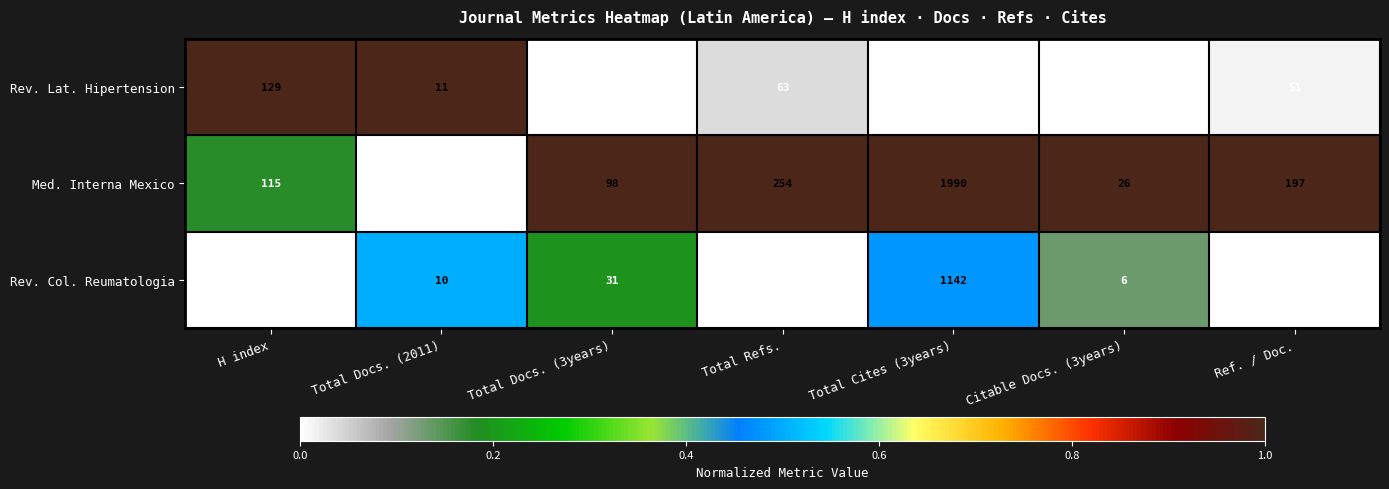

Which series changed the most between H index and Total Docs. (3years)?

Rev. Lat. Hipertension